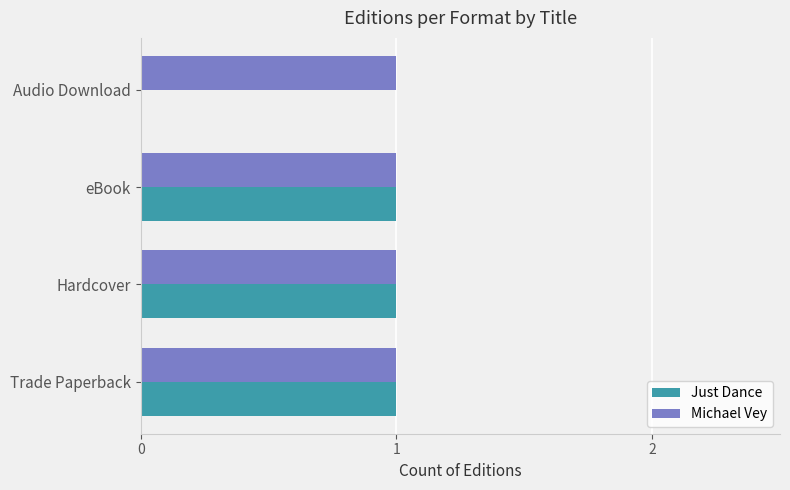

What is the sum of all Just Dance values?

3